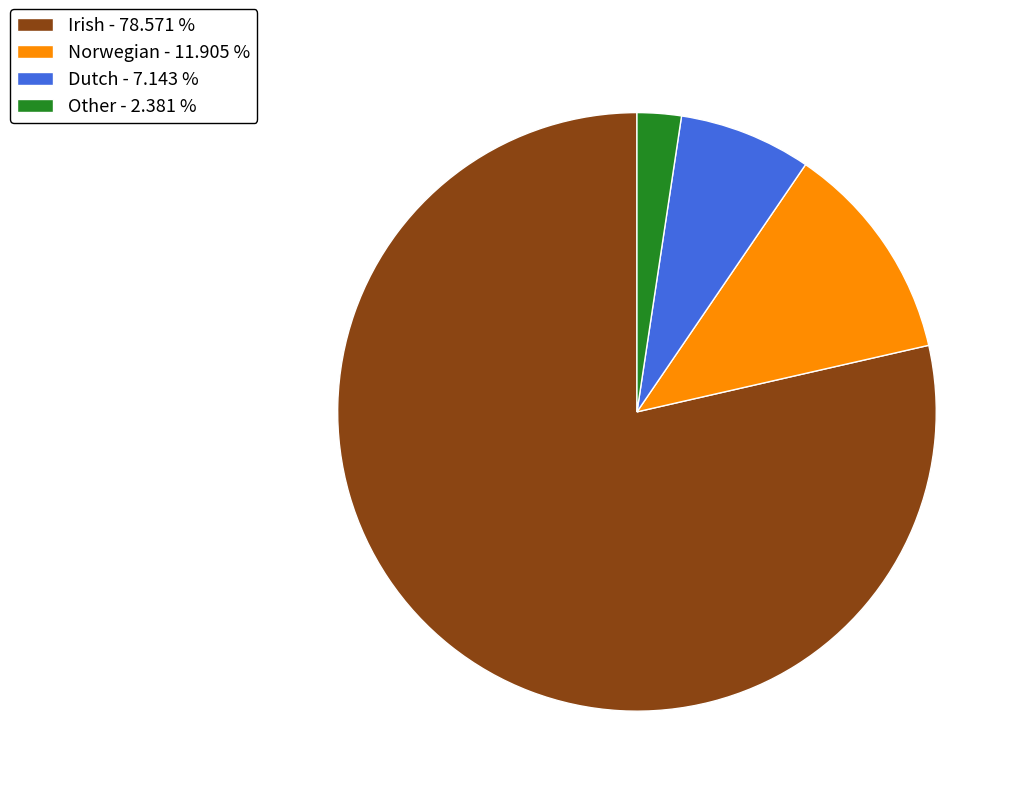

Rank the categories by value from lowest to highest.

Other, Dutch, Norwegian, Irish